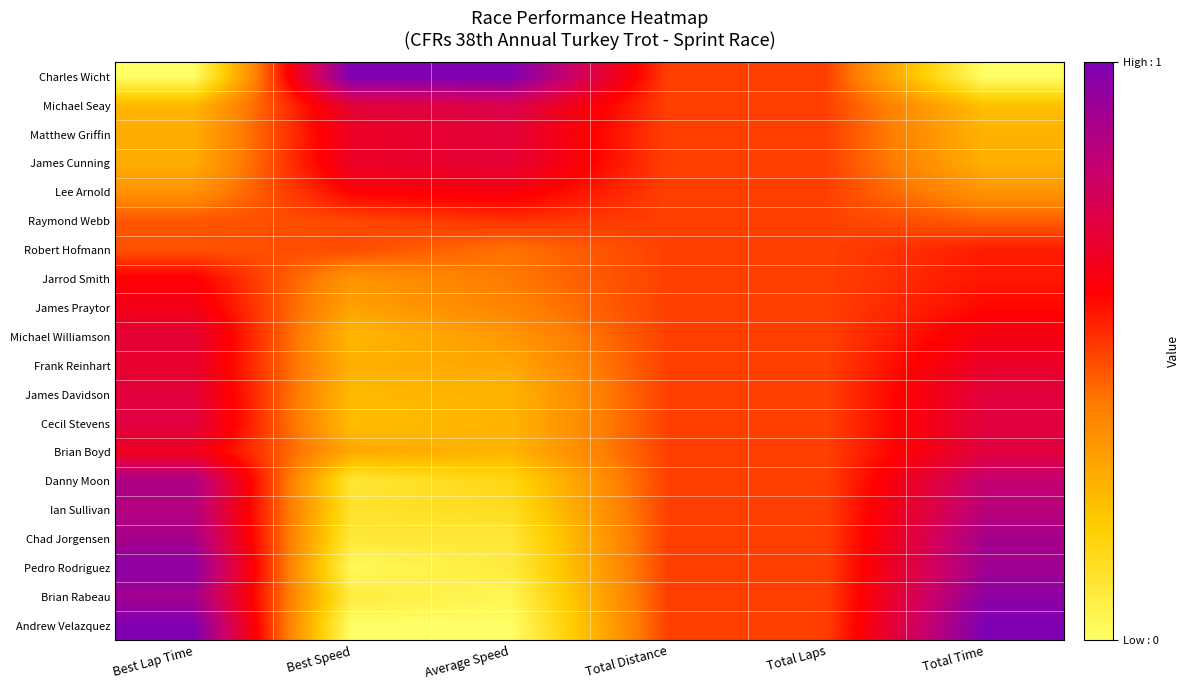

What is the greatest value displayed?

1.0